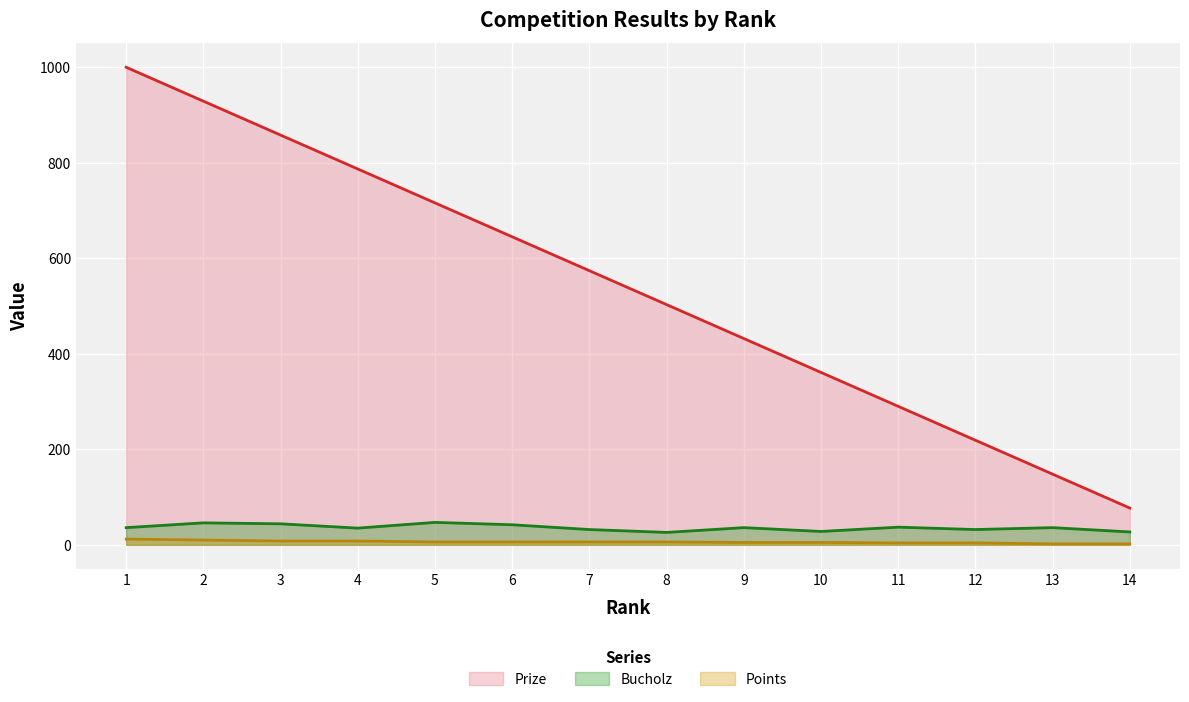

What is the value of the Points point at the 5th from the left?

6